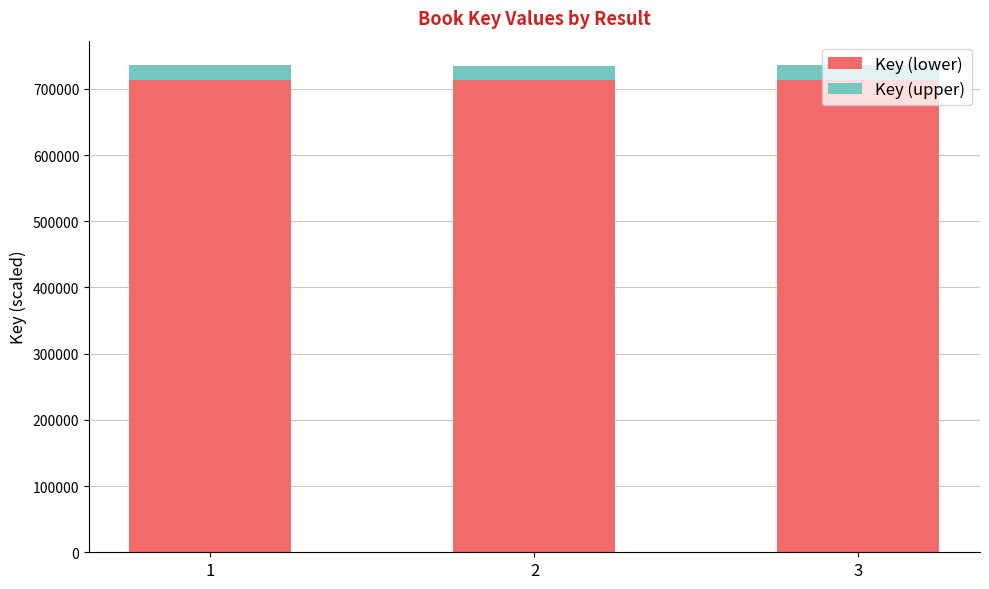

What is the sum of the Key (lower) values at 2 and 3?

1426579